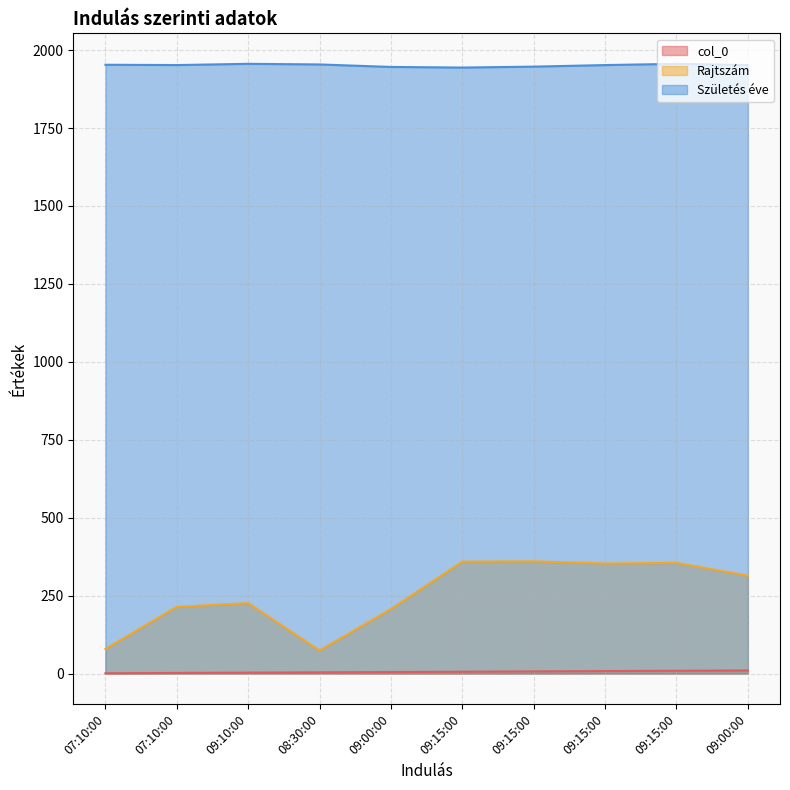

True or false: col_0 and Születés éve intersect in this chart.

False